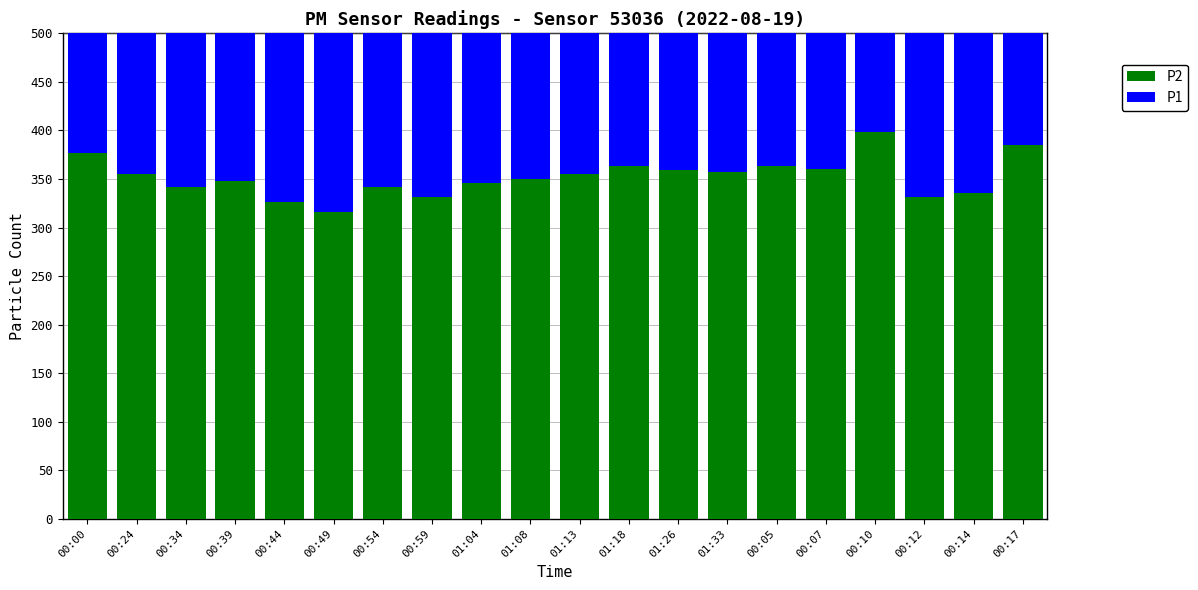

Is it true that P1 equals 205.6 at 00:05?

False